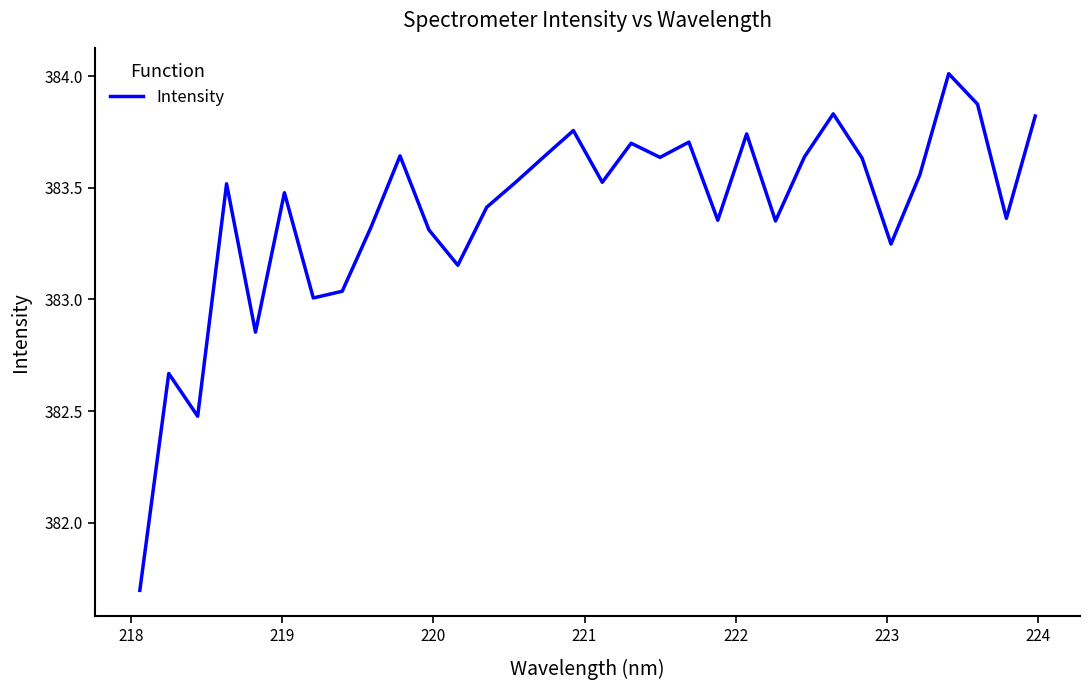

How many interior local valleys (lower than both neighbors) does the data have?

10